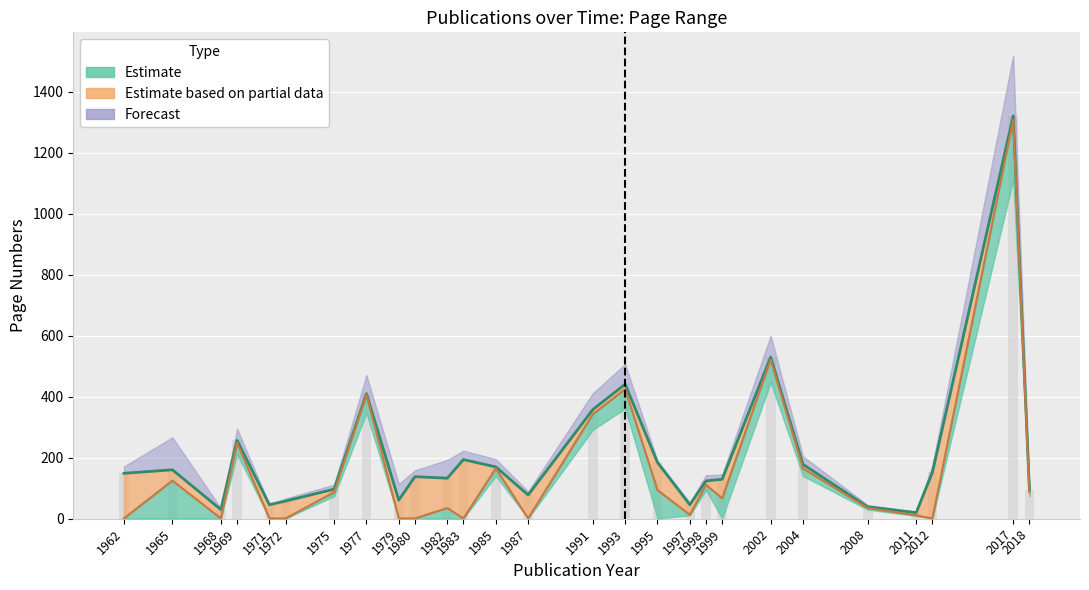

What is the label of the 6th bar from the left?

1972